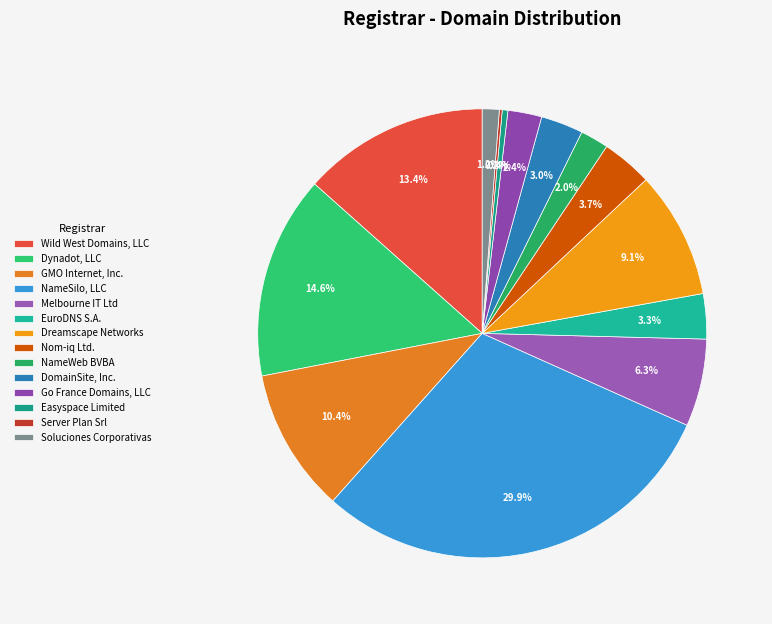

To the nearest percent, what is the average slice percentage?

7%